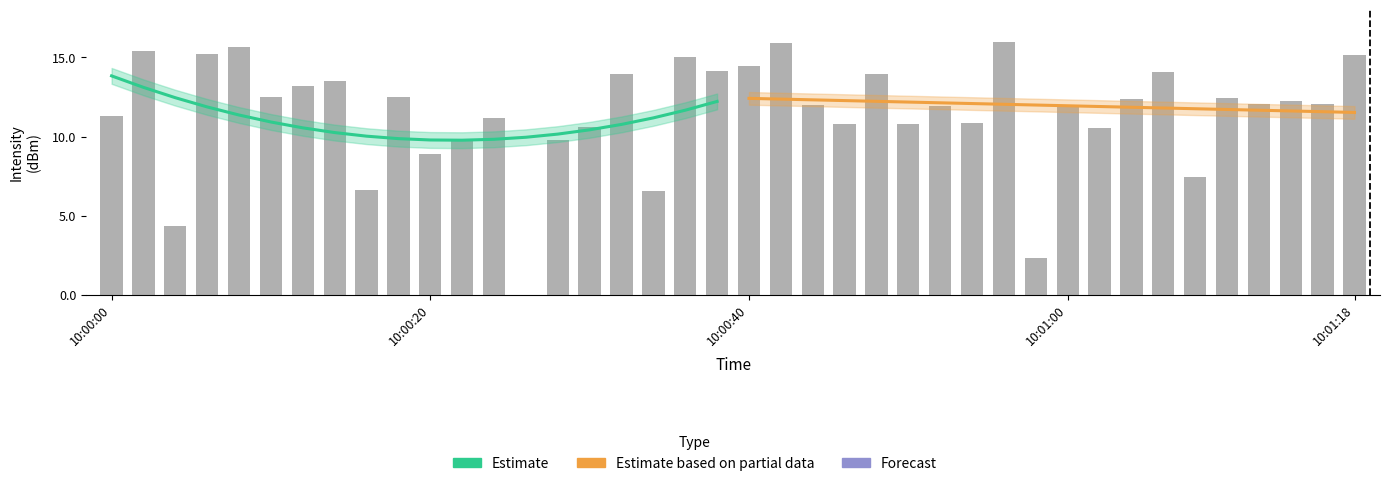

Which series has the largest total across all categories?

Estimate based on partial data